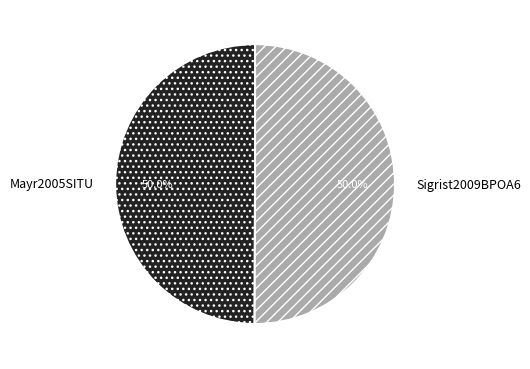

Is the sum of Mayr2005SITU and Sigrist2009BPOA6 greater than half?

Yes